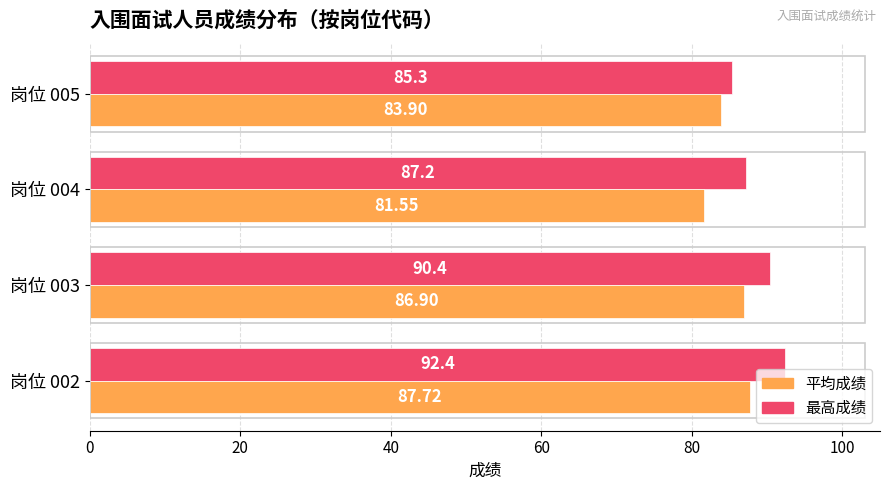

Count the number of data series in this chart.

2